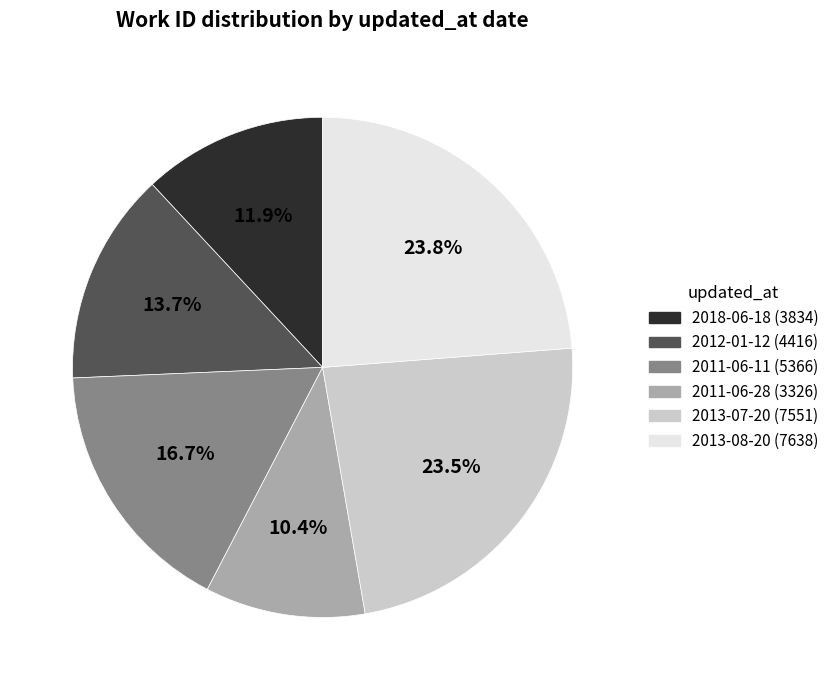

Is there any slice that represents more than half of the pie?

No